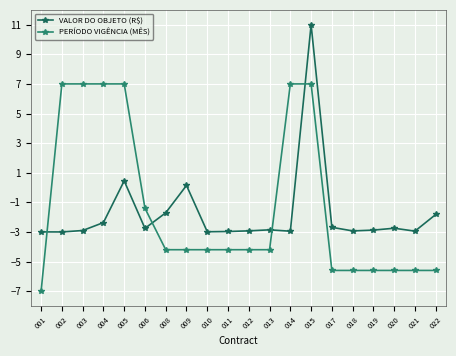

Rank the series by their average value, from lowest to highest.

VALOR DO OBJETO (R$), PERÍODO VIGÊNCIA (MÊS)